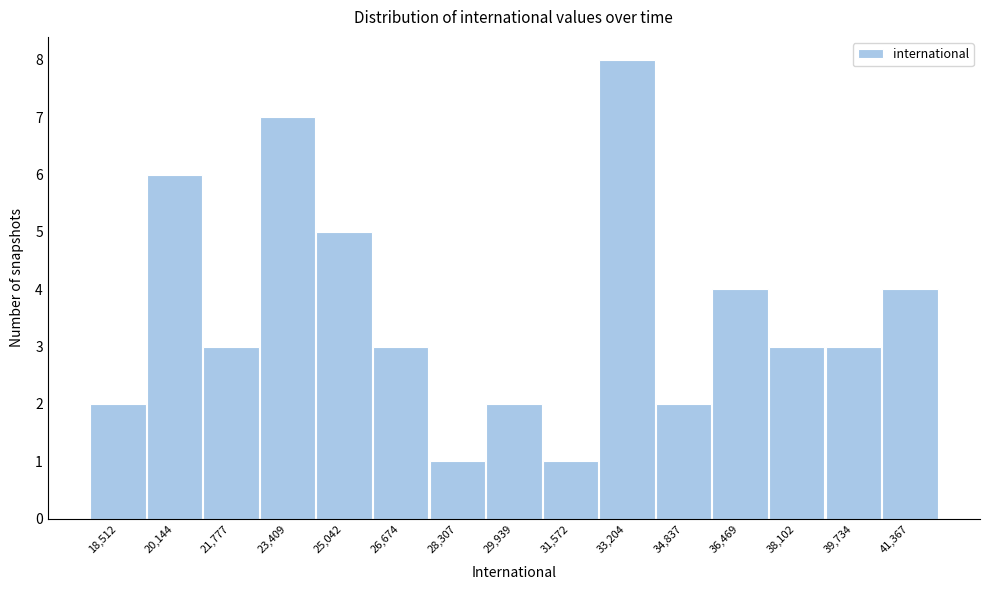

Reading left to right, transcribe all the data shown in this chart.

2	6	3	7	5	3	1	2	1	8	2	4	3	3	4